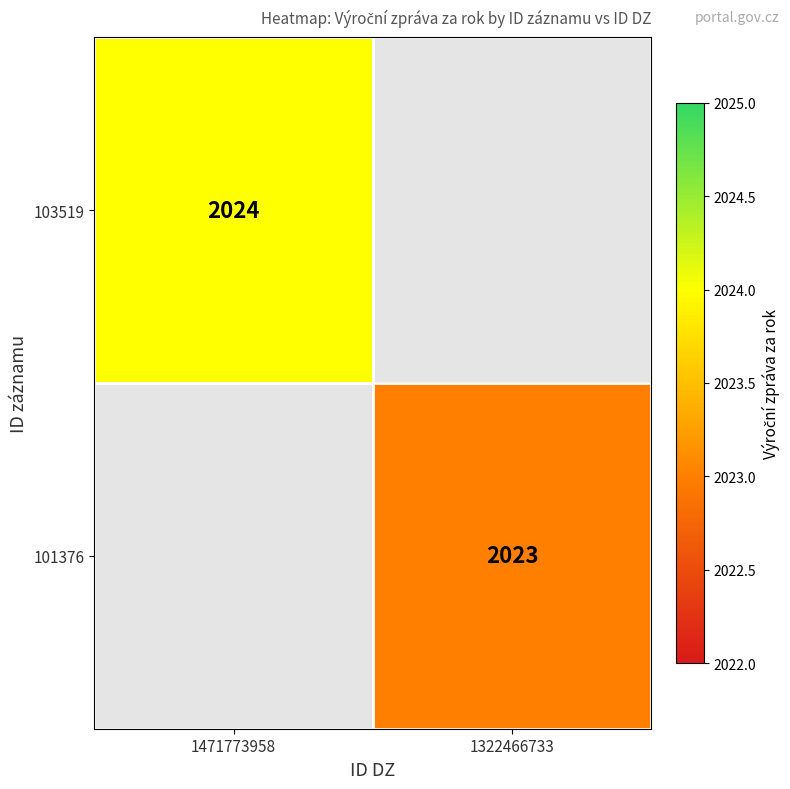

The 103519 series shows 2024 at 1471773958. True or false?

True